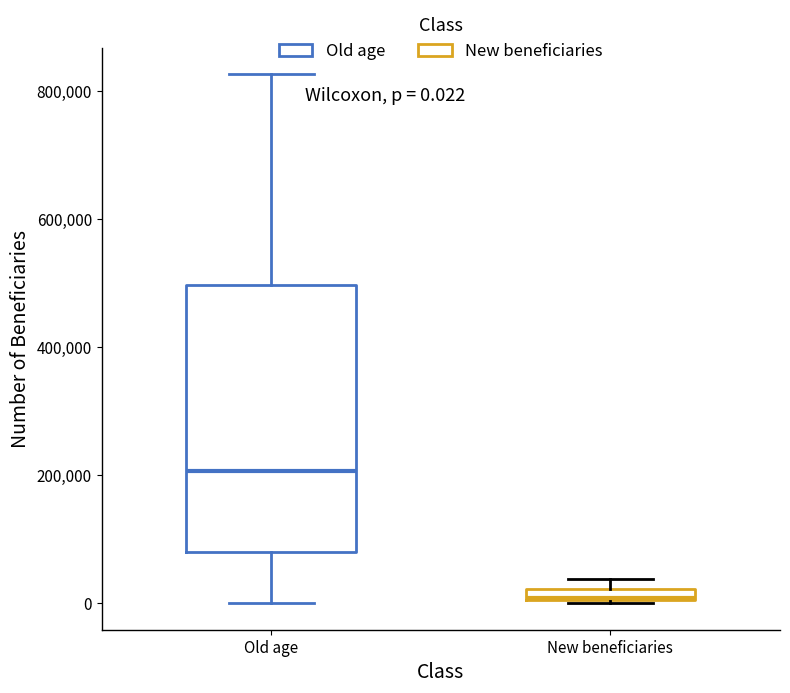

Comparing the boxes themselves (not the whiskers), which one is the tallest?

Old age